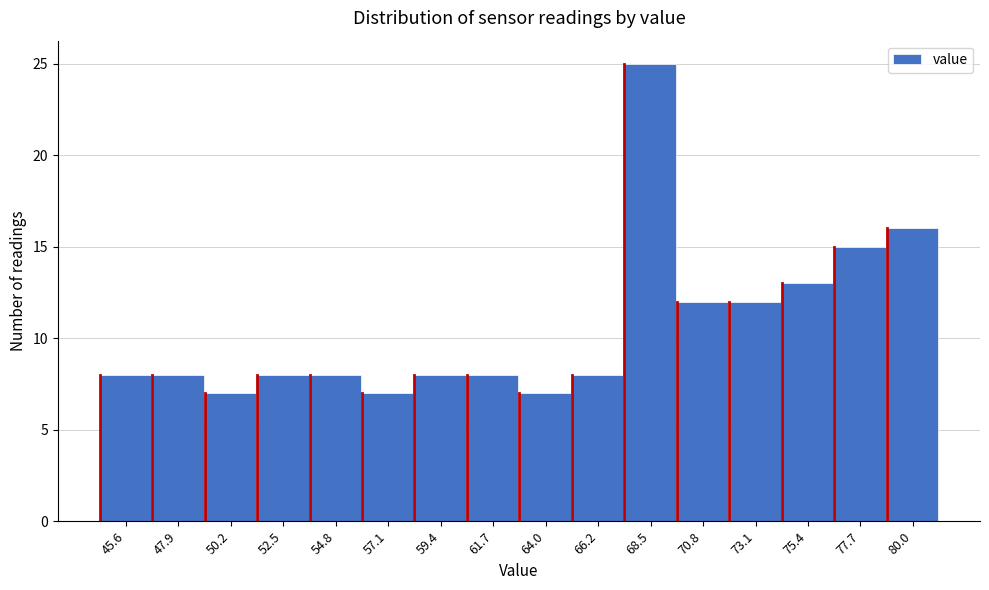

Reading left to right, what are all the values shown in this chart?

8	8	7	8	8	7	8	8	7	8	25	12	12	13	15	16